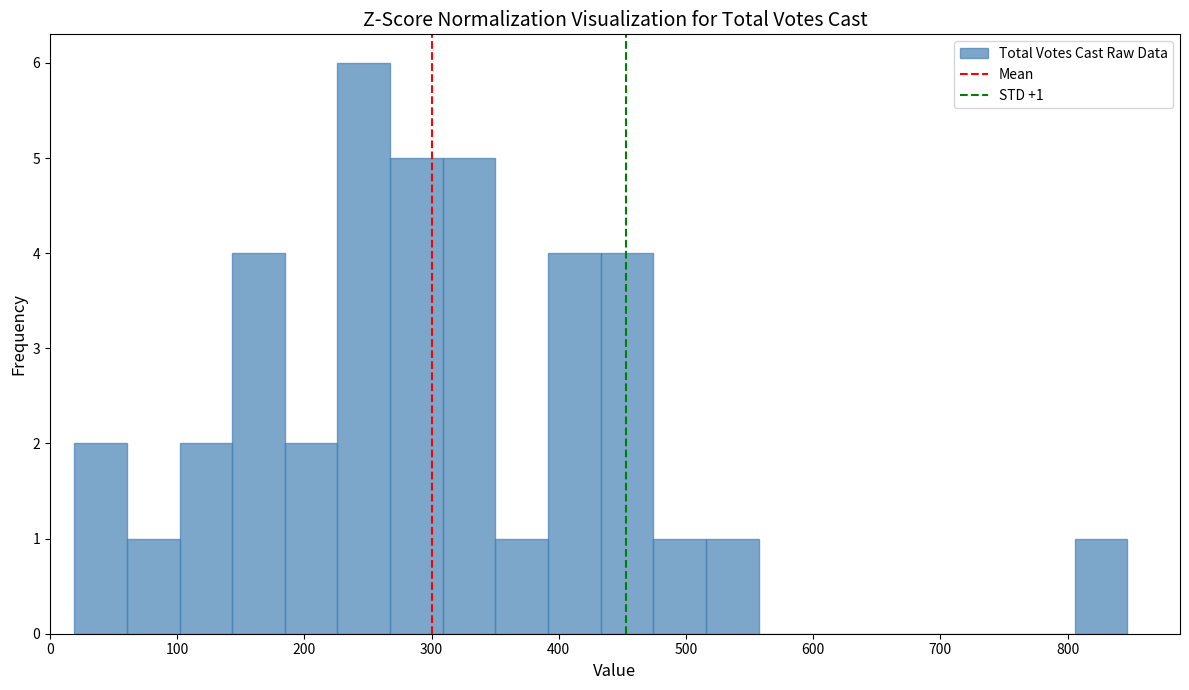

Over which range of the x-axis is the bar tallest?

230 to 270